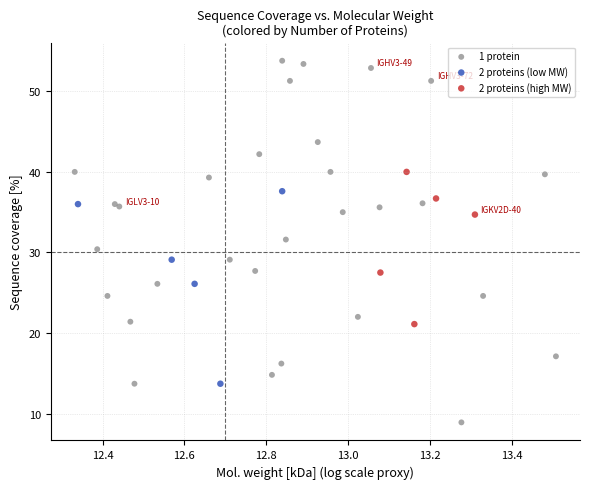

Which series has the widest spread of Y values?

1 protein